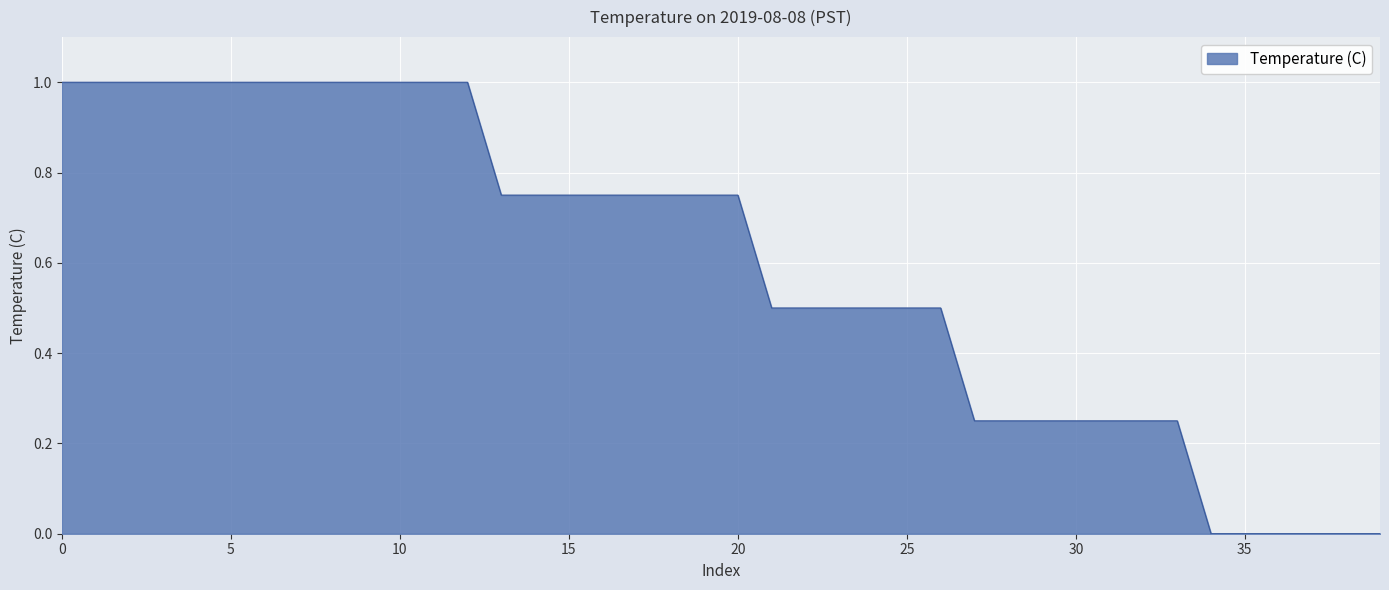

What is the maximum value shown in the chart?

1.0